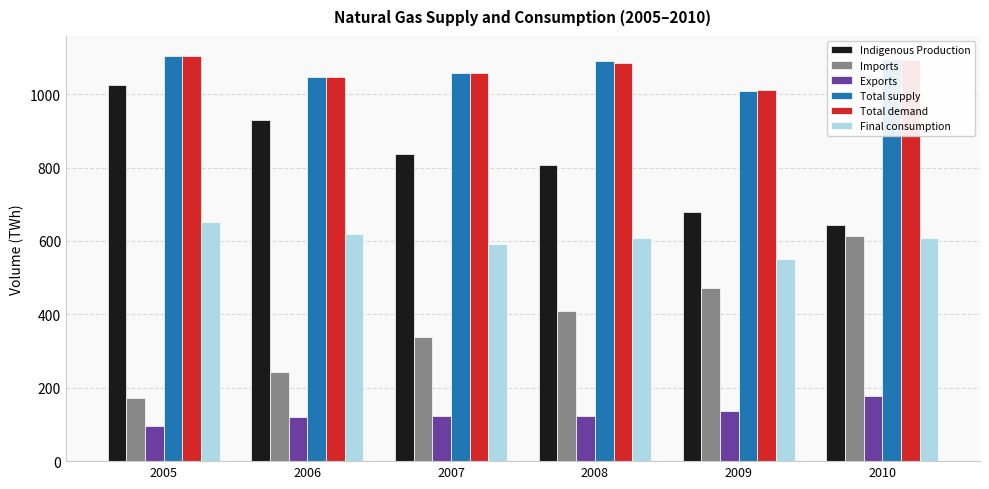

What is the total value across all series at 2007?

4007.1